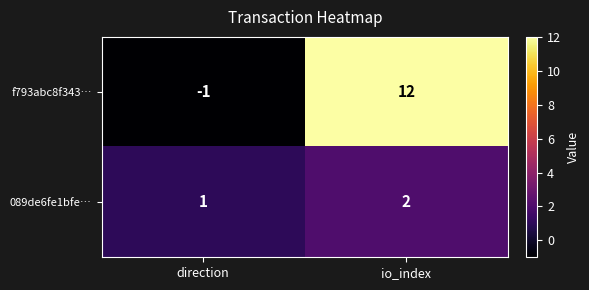

How many distinct data groups are displayed?

2